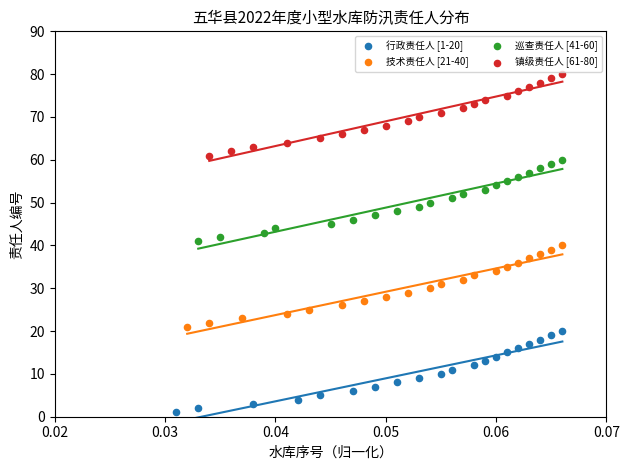

Which series contains the lowest Y value?

行政责任人 [1-20]